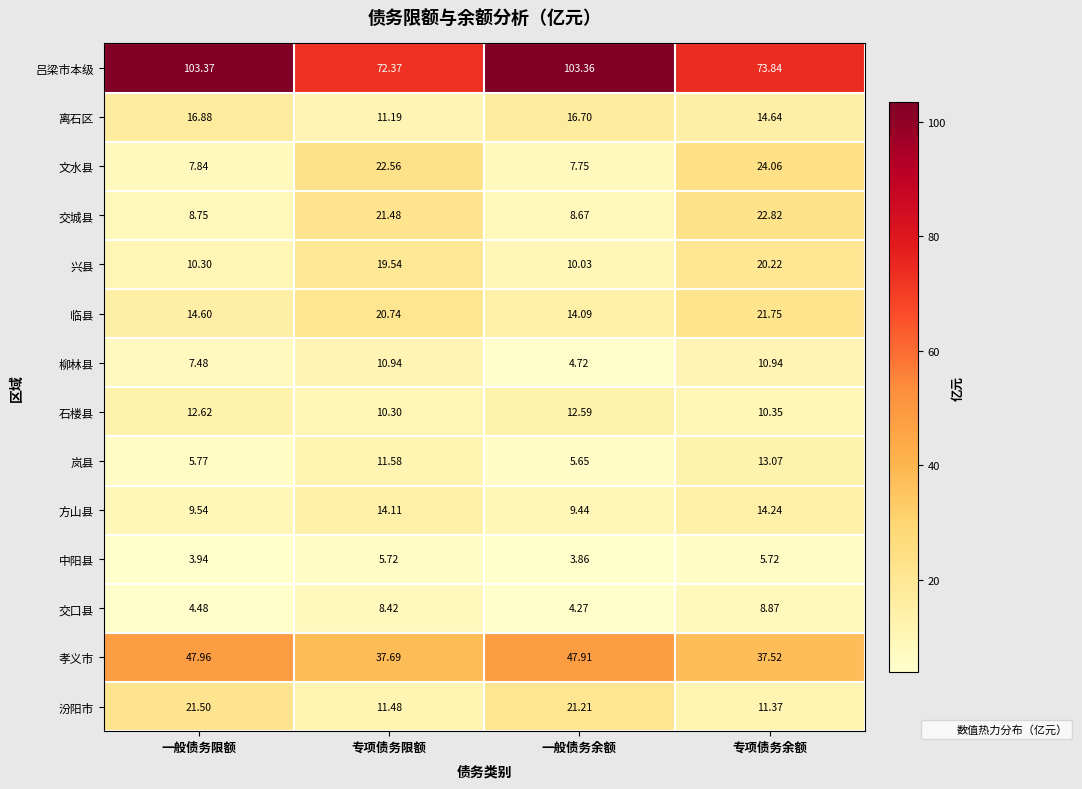

What is the total value across all series at 一般债务限额?

275.0